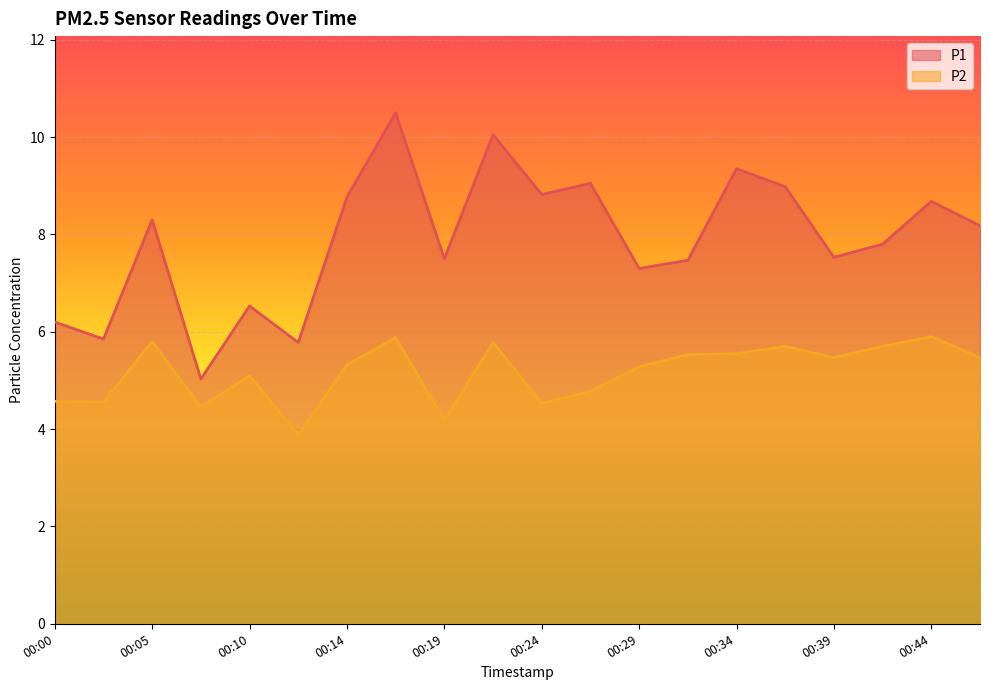

How many values in the P2 series exceed 5?

13